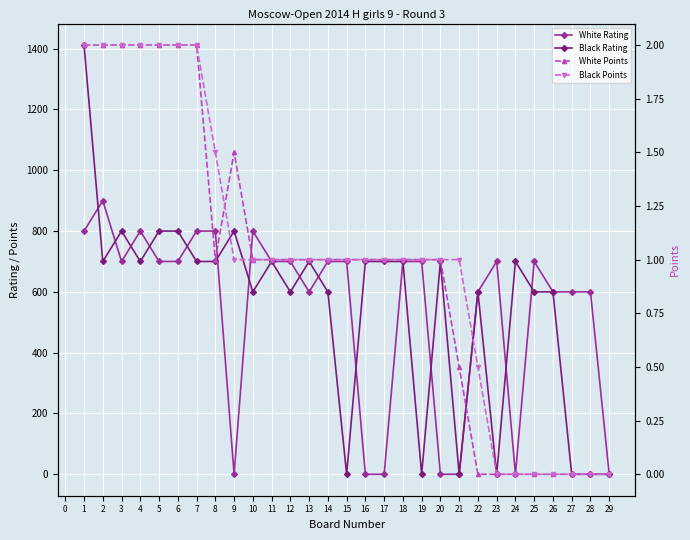

The value of White Rating at 28 is 875.3. True or false?

False